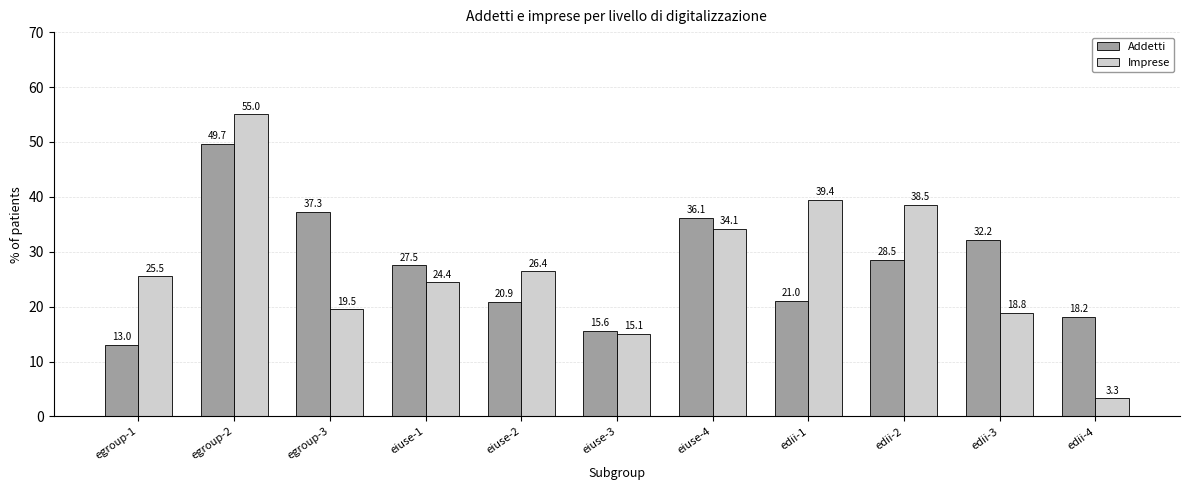

Count the number of data series in this chart.

2